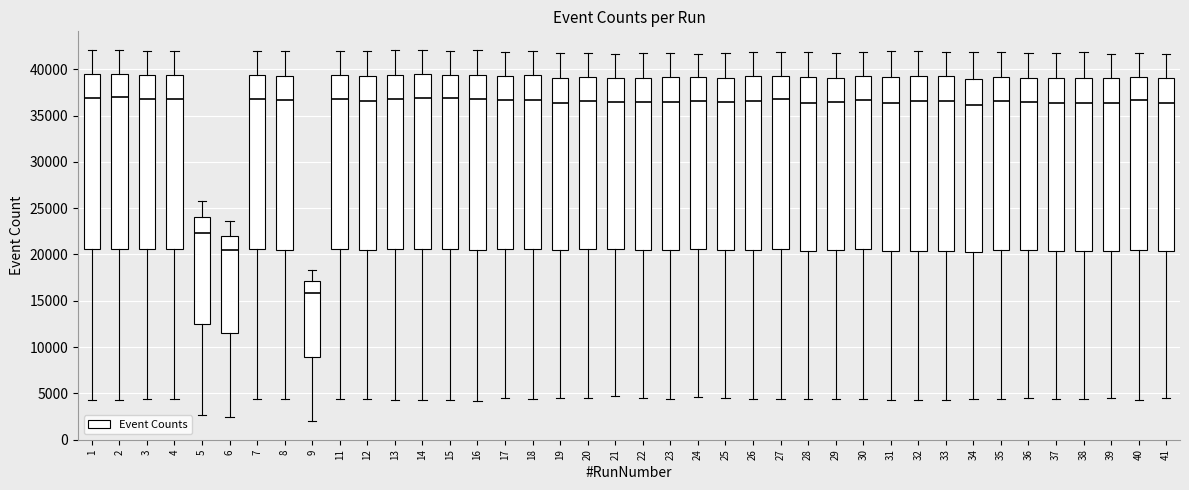

Reading left to right, read every box against the y-axis: the position of its median line, the range the box covers, and the ends of its whiskers. The values are not printed on the chart, so give them approximately, as read against the axis.

1: median 37000, box 20500 to 39500, whiskers 4000 to 42000
2: median 37000, box 20500 to 39500, whiskers 4500 to 42000
3: median 37000, box 20500 to 39500, whiskers 4500 to 42000
4: median 37000, box 20500 to 39500, whiskers 4500 to 42000
5: median 22500, box 12500 to 24000, whiskers 2500 to 26000
6: median 20500, box 11500 to 22000, whiskers 2500 to 23500
7: median 37000, box 20500 to 39500, whiskers 4500 to 42000
8: median 36500, box 20500 to 39500, whiskers 4500 to 42000
9: median 16000, box 9000 to 17000, whiskers 2000 to 18500
11: median 37000, box 20500 to 39500, whiskers 4500 to 42000
12: median 36500, box 20500 to 39000, whiskers 4500 to 42000
13: median 37000, box 20500 to 39500, whiskers 4500 to 42000
14: median 37000, box 20500 to 39500, whiskers 4000 to 42000
15: median 37000, box 20500 to 39500, whiskers 4500 to 42000
16: median 37000, box 20500 to 39500, whiskers 4000 to 42000
17: median 36500, box 20500 to 39500, whiskers 4500 to 42000
18: median 36500, box 20500 to 39500, whiskers 4500 to 42000
19: median 36500, box 20500 to 39000, whiskers 4500 to 41500
20: median 36500, box 20500 to 39000, whiskers 4500 to 42000
21: median 36500, box 20500 to 39000, whiskers 4500 to 41500
22: median 36500, box 20500 to 39000, whiskers 4500 to 41500
23: median 36500, box 20500 to 39000, whiskers 4500 to 42000
24: median 36500, box 20500 to 39000, whiskers 4500 to 41500
25: median 36500, box 20500 to 39000, whiskers 4500 to 41500
26: median 36500, box 20500 to 39000, whiskers 4500 to 42000
27: median 37000, box 20500 to 39500, whiskers 4500 to 42000
28: median 36500, box 20500 to 39000, whiskers 4500 to 42000
29: median 36500, box 20500 to 39000, whiskers 4500 to 42000
30: median 36500, box 20500 to 39500, whiskers 4500 to 42000
31: median 36500, box 20500 to 39000, whiskers 4500 to 42000
32: median 36500, box 20500 to 39500, whiskers 4500 to 42000
33: median 36500, box 20500 to 39000, whiskers 4500 to 42000
34: median 36000, box 20500 to 39000, whiskers 4500 to 42000
35: median 36500, box 20500 to 39000, whiskers 4500 to 42000
36: median 36500, box 20500 to 39000, whiskers 4500 to 41500
37: median 36500, box 20500 to 39000, whiskers 4500 to 41500
38: median 36500, box 20500 to 39000, whiskers 4500 to 42000
39: median 36500, box 20500 to 39000, whiskers 4500 to 41500
40: median 36500, box 20500 to 39000, whiskers 4500 to 42000
41: median 36500, box 20500 to 39000, whiskers 4500 to 41500